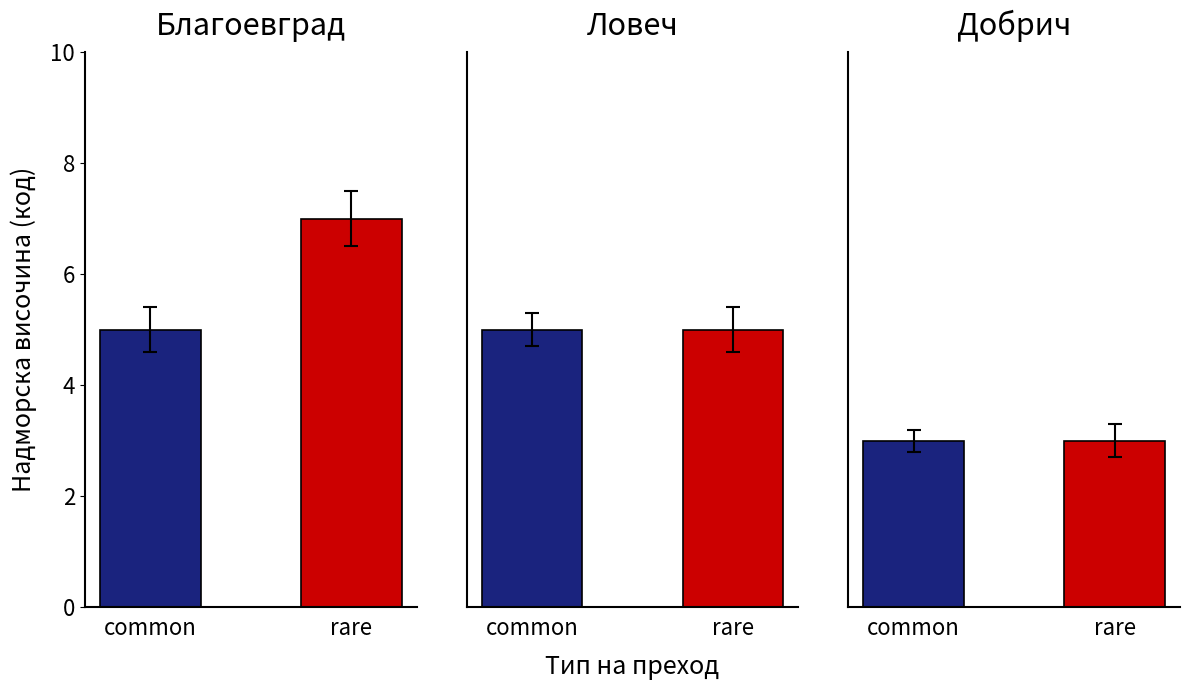

What are all the series names shown in the legend?

common, rare